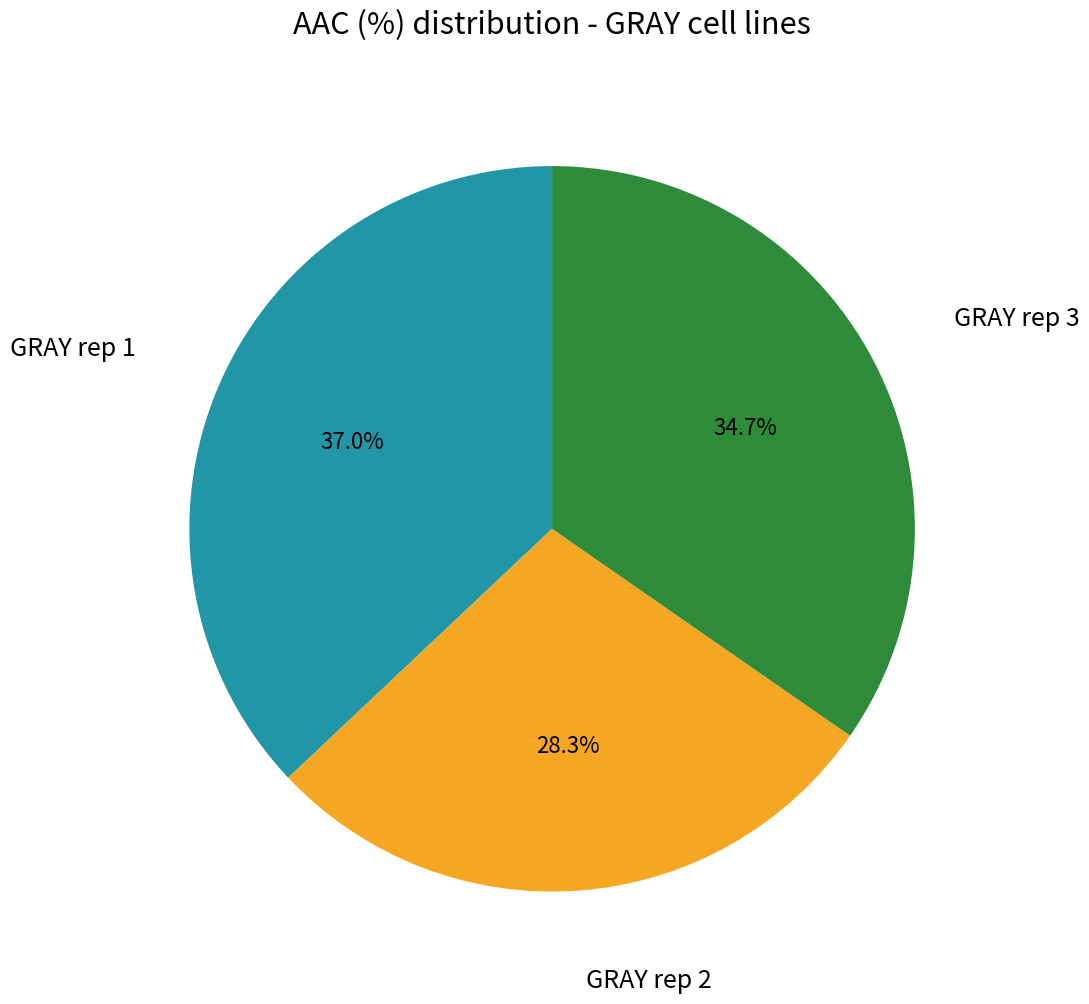

How many slices are in this pie chart?

3